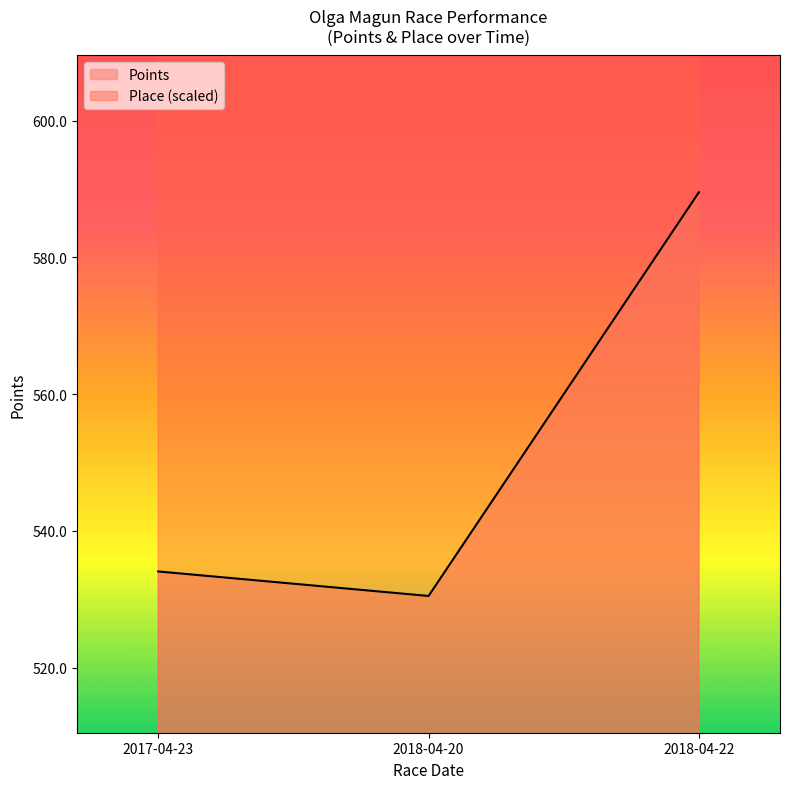

What is the difference between the maximum and minimum values in the Place series?

180.0